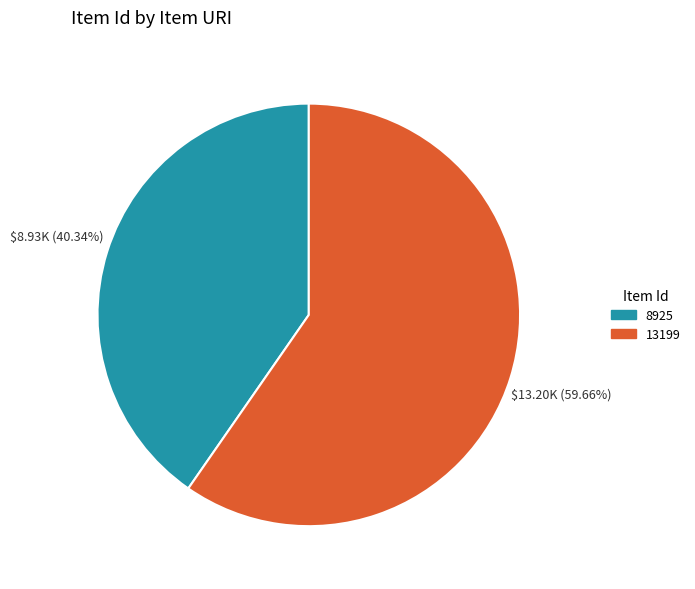

What is the largest slice in the pie chart?

13199